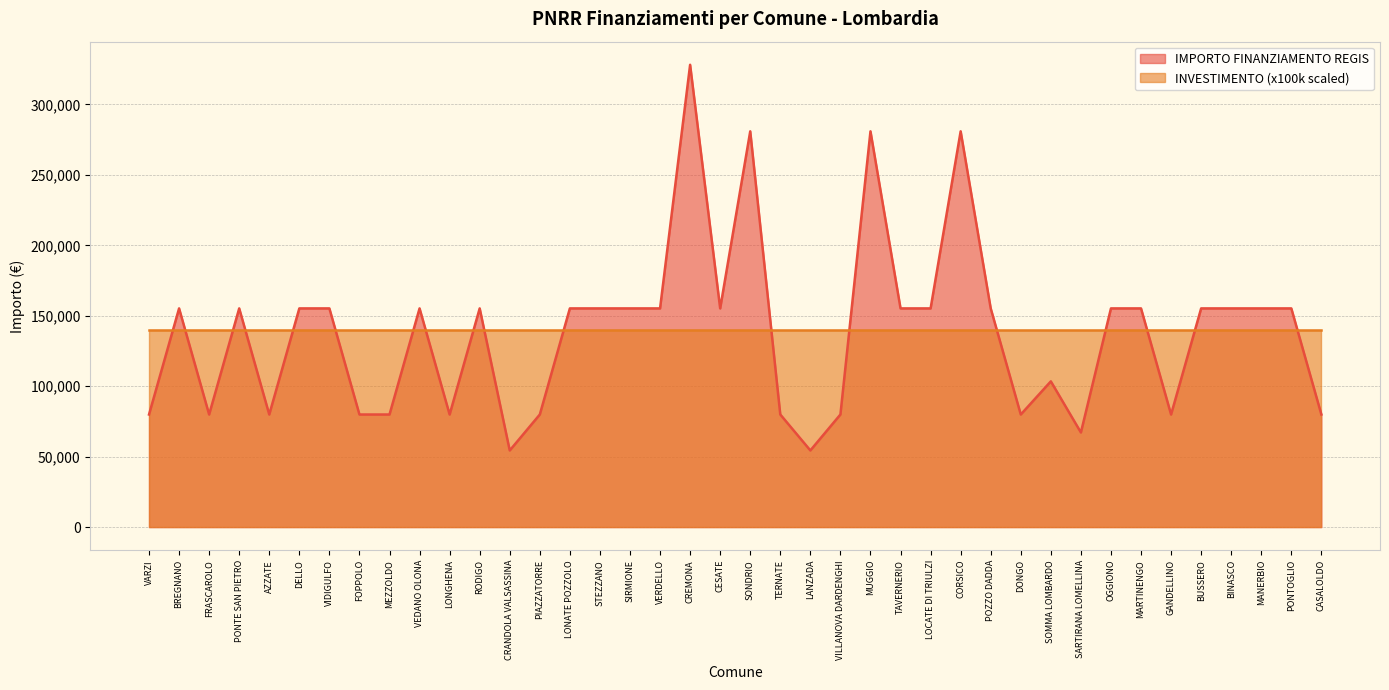

Which category has the highest value across all series?

CREMONA